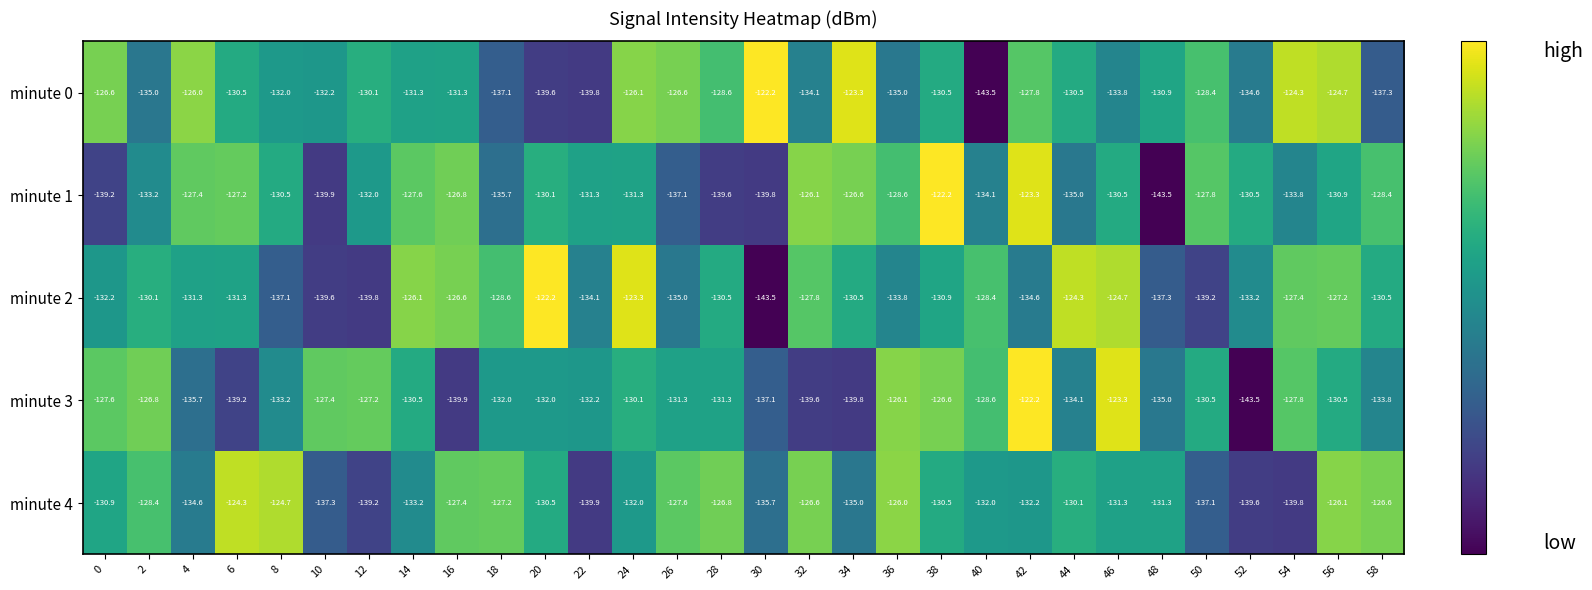

Which series changed the most between 20 and 56?

minute 0